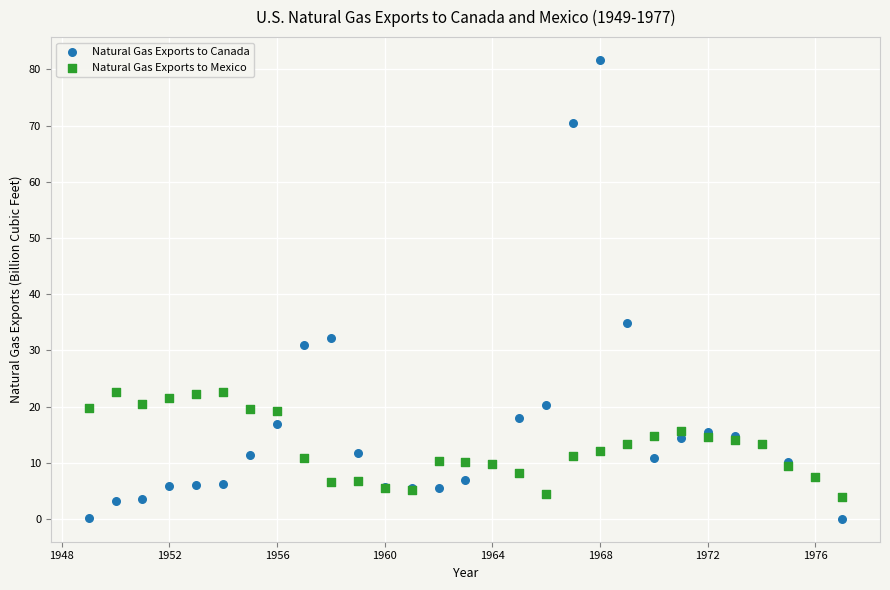

Across all series, what Y value is closest to 40?

34.9